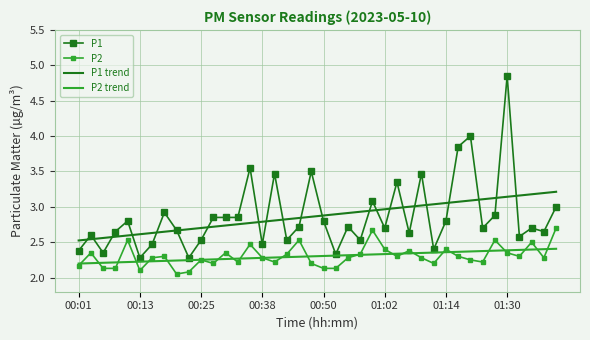

Rank the series by their maximum value, from lowest to highest.

P2 trend, P2, P1 trend, P1